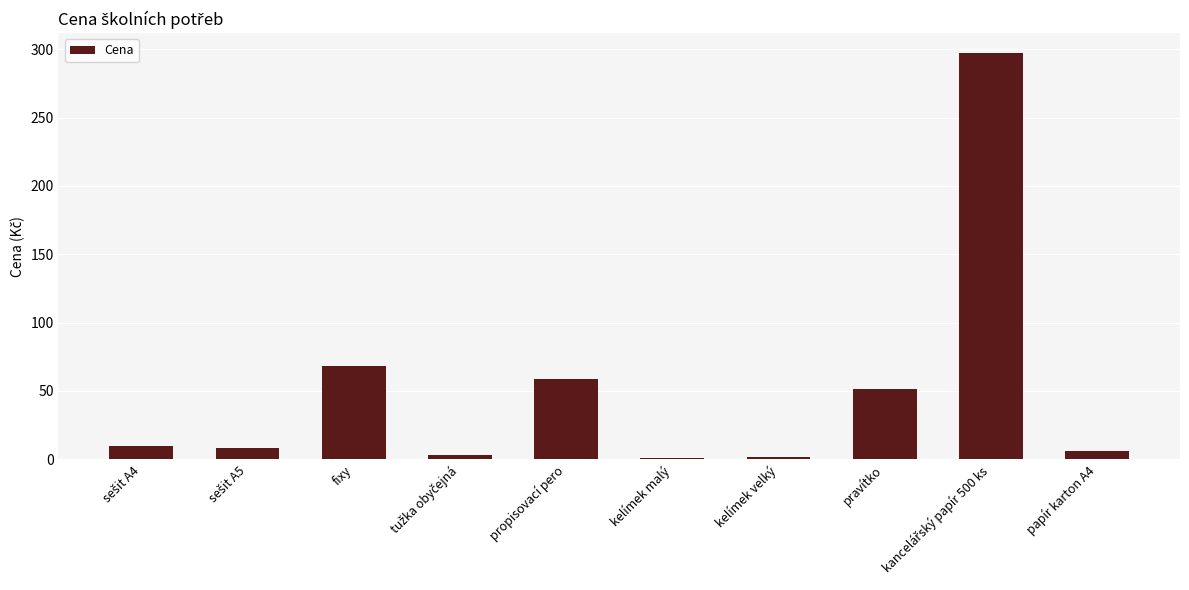

What is the difference between the values at pravítko and fixy?

17.4